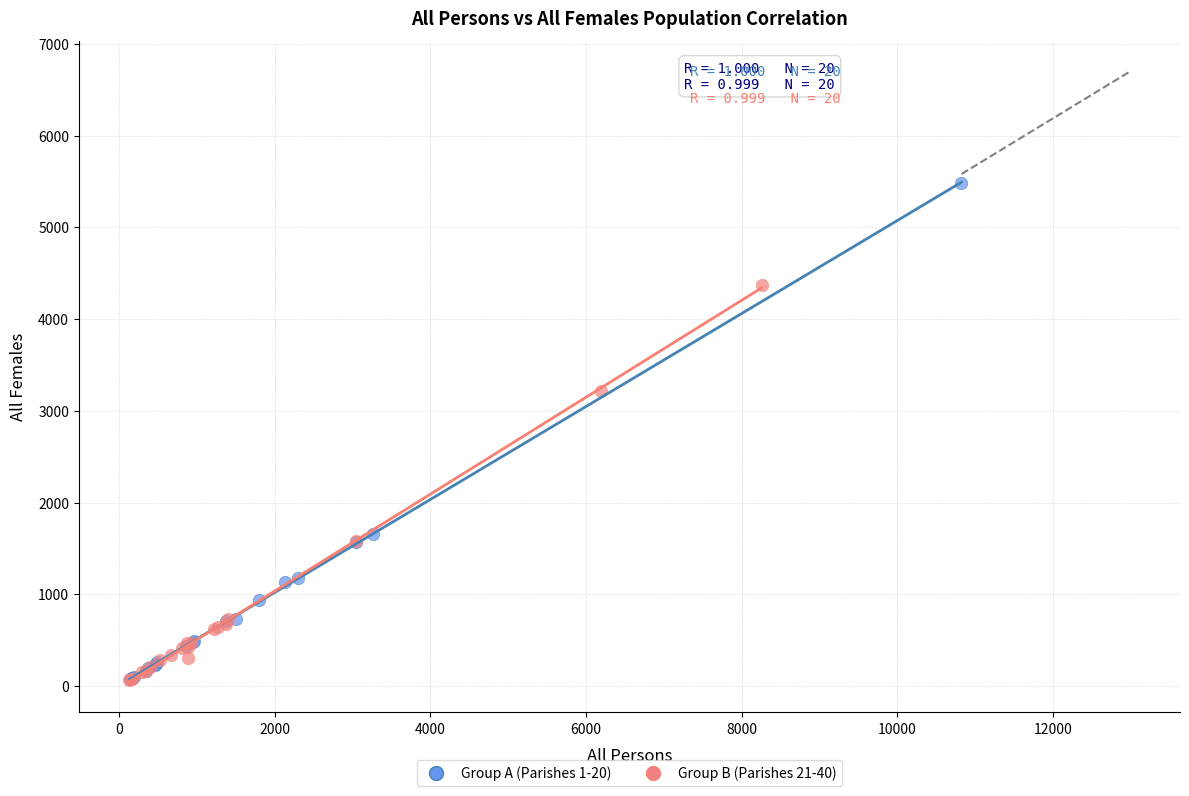

Which series has the widest spread of Y values?

Group A (Parishes 1-20)